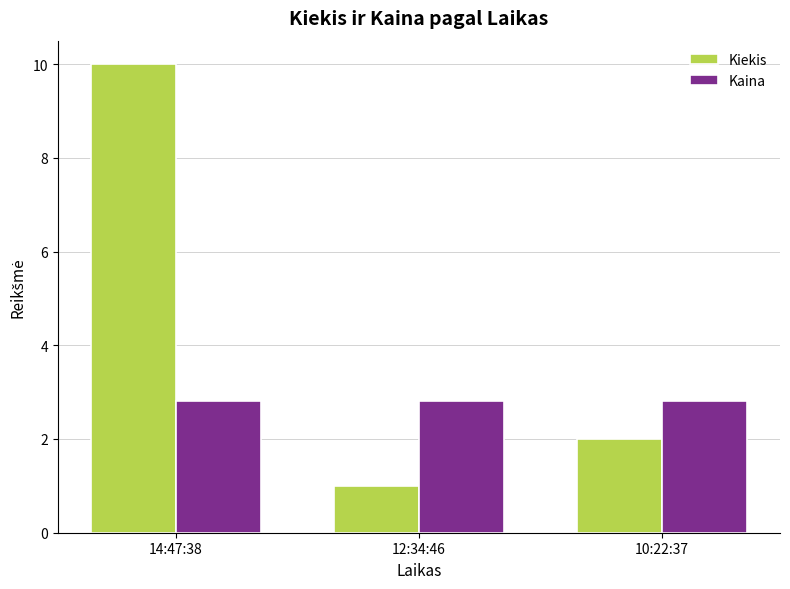

Which series has the largest range (max minus min)?

Kiekis